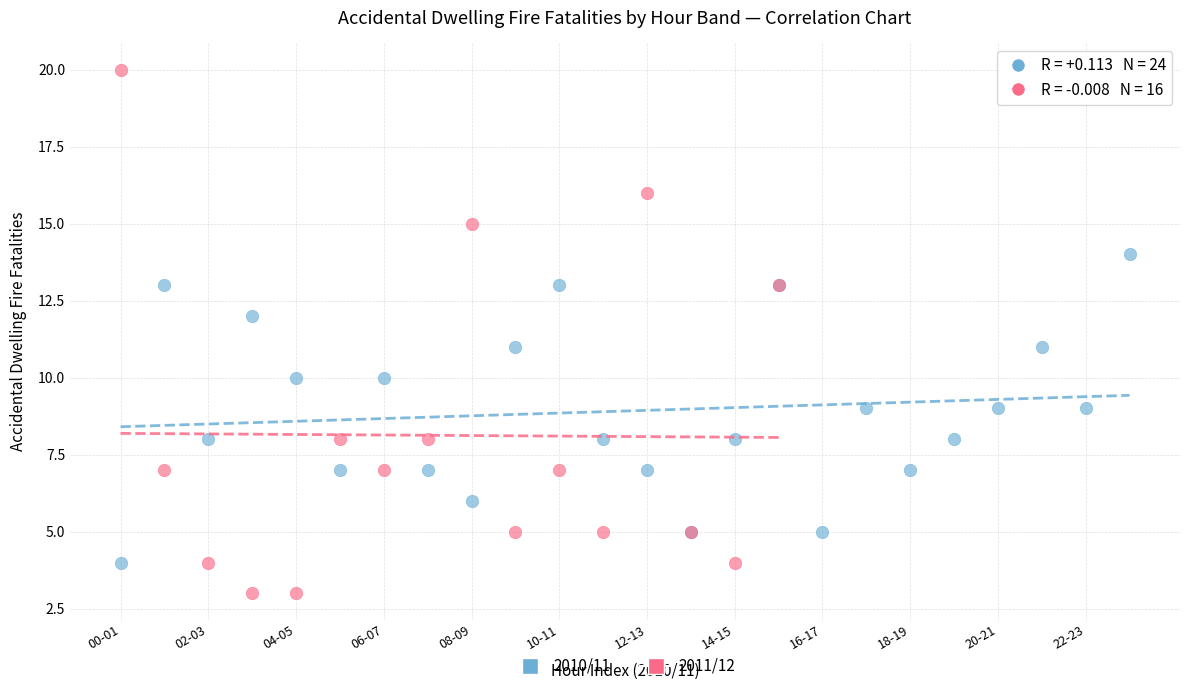

Which series has the widest spread of Y values?

2011/12